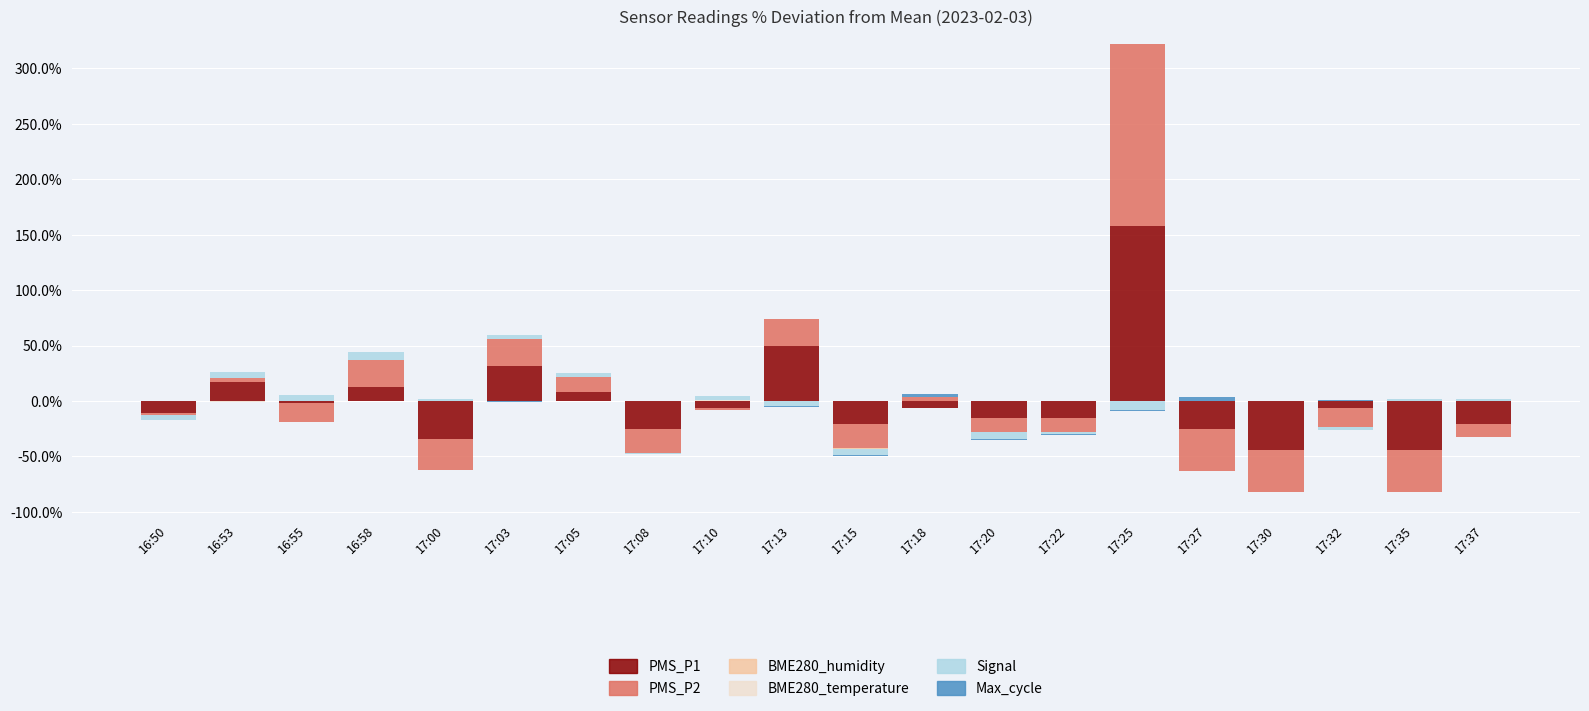

What are all the series names shown in the legend?

PMS_P1, PMS_P2, BME280_humidity, BME280_temperature, Signal, Max_cycle